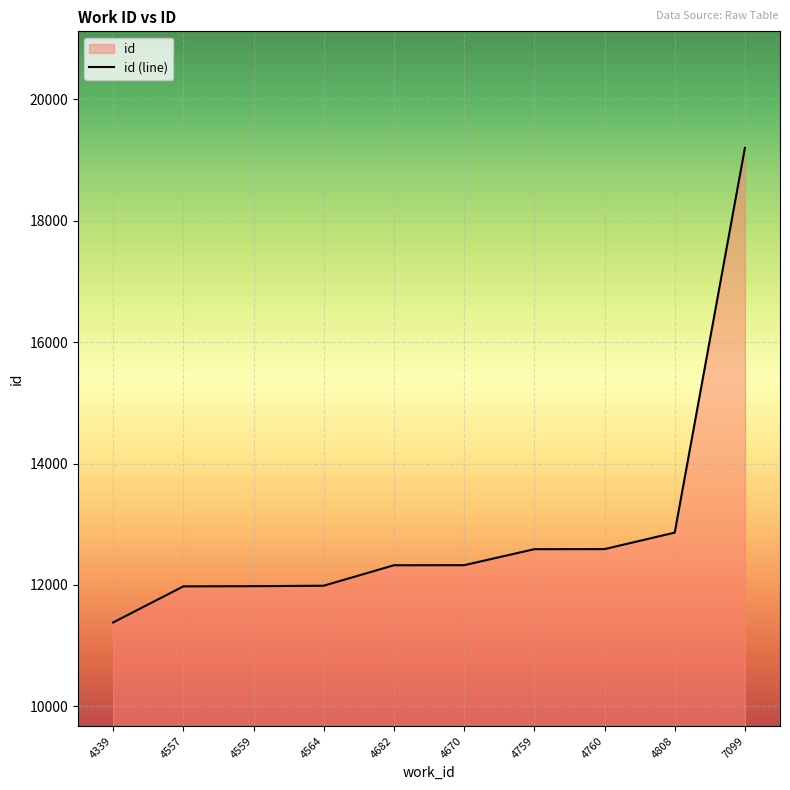

At which category does the chart reach its peak across all series?

7099